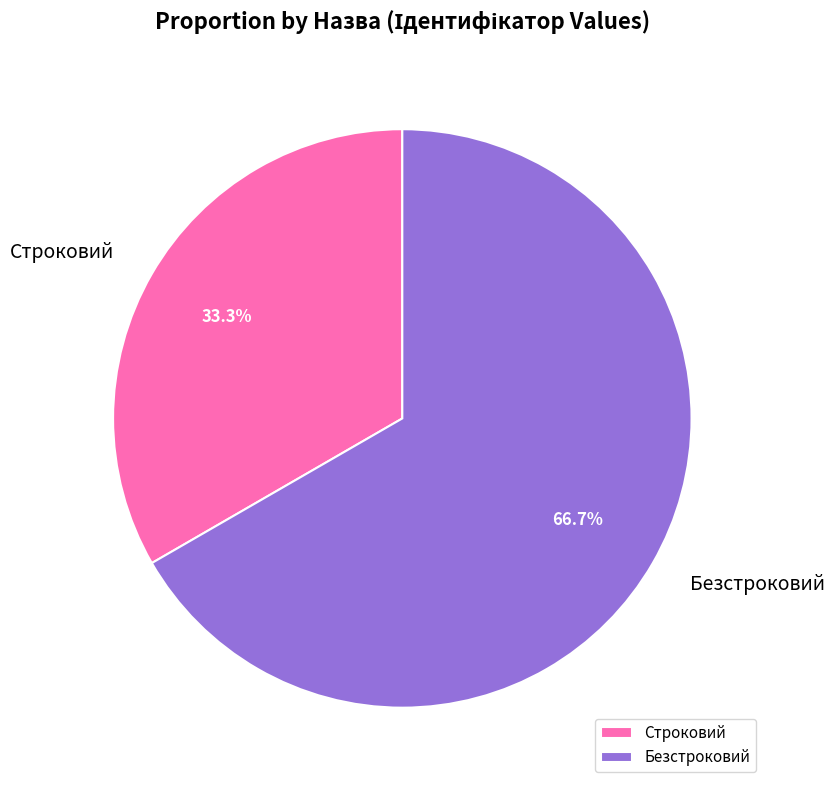

To the nearest percent, what percentage of the pie is Строковий?

33%